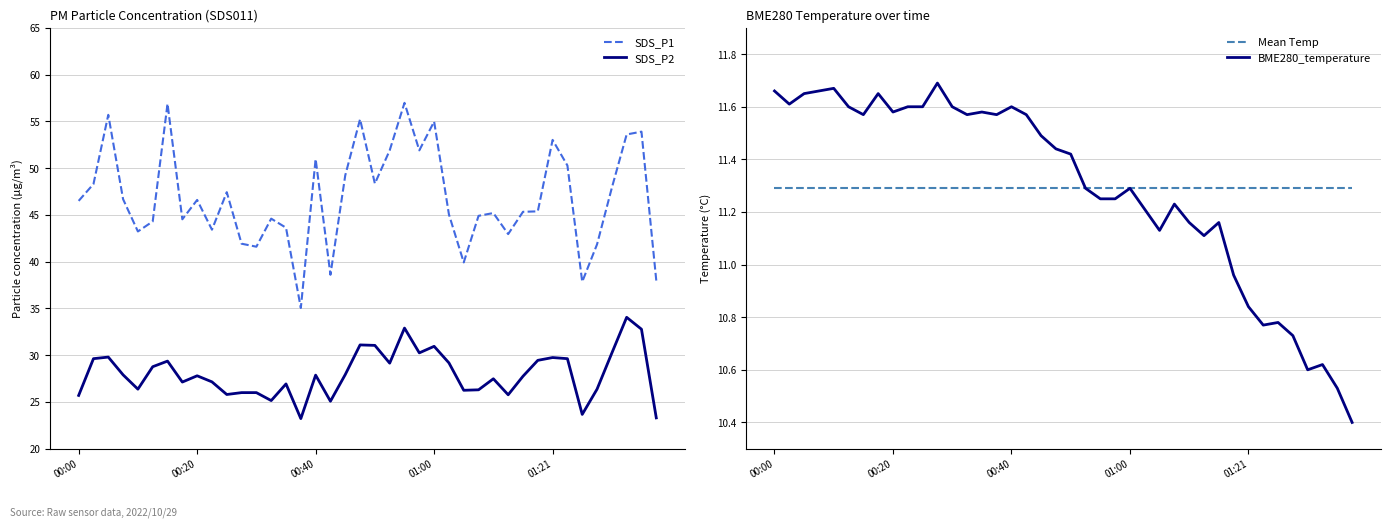

At 26, list the series in order from largest to smallest.

SDS_P1, SDS_P2, Mean Temp, BME280_temperature